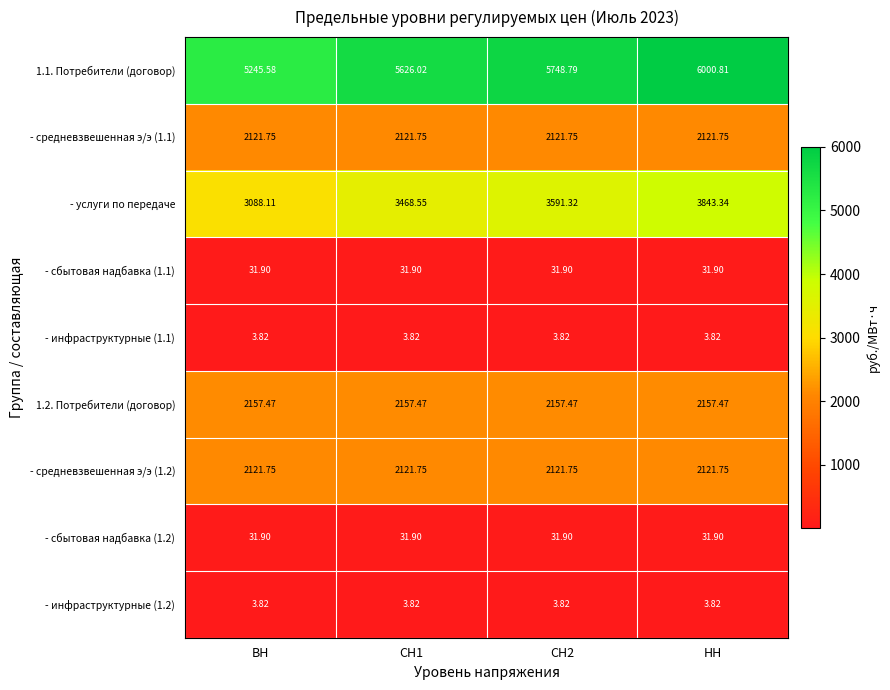

At how many categories does at least one series exceed 3791?

4